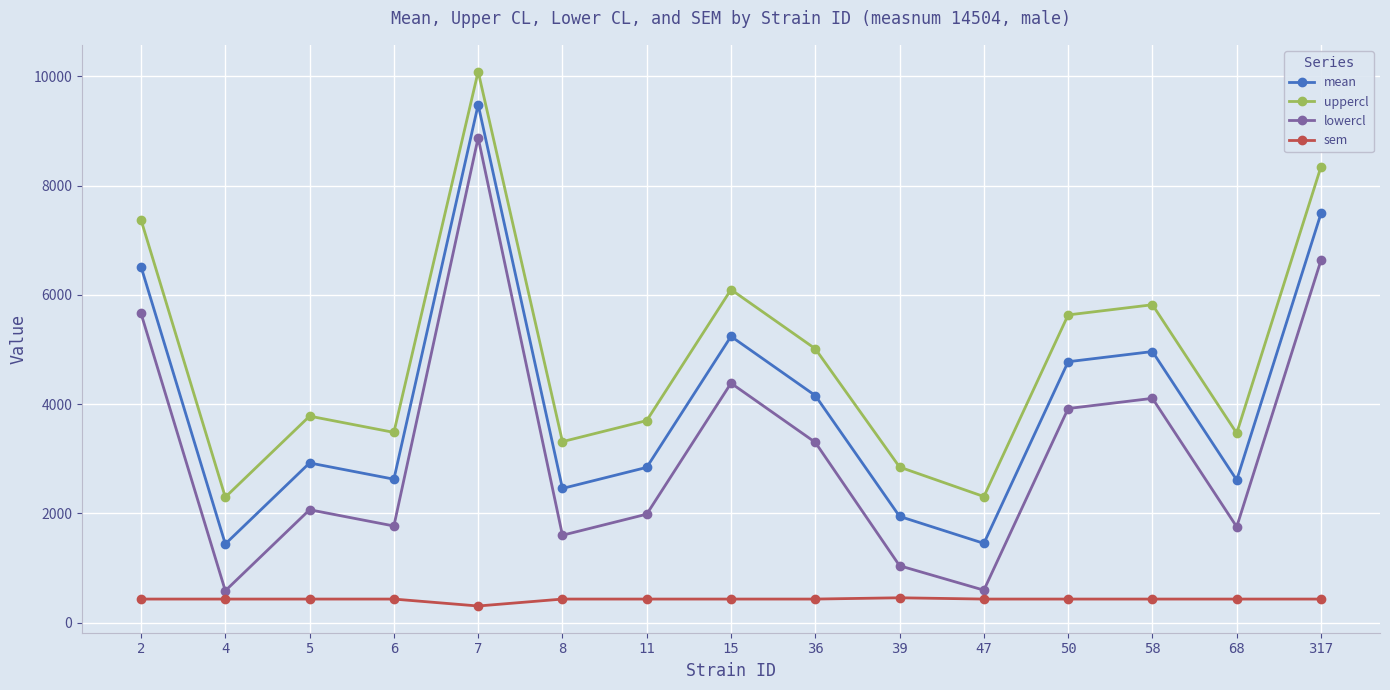

True or false: lowercl has a value of 3571.2 at 5.

False